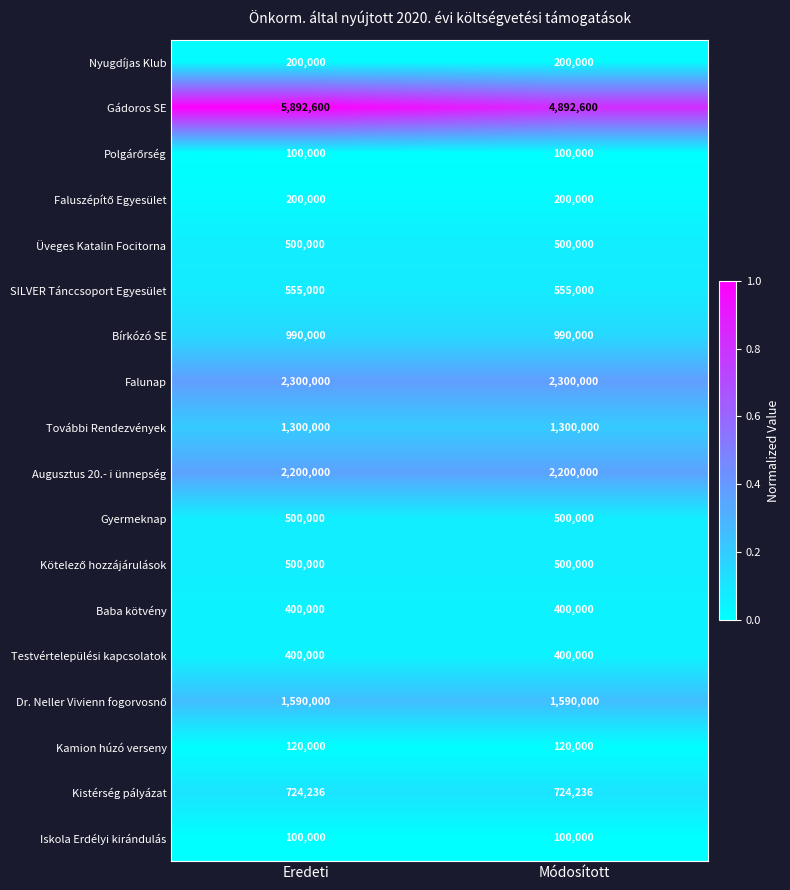

What is the lowest value of the Gyermeknap series?

500000